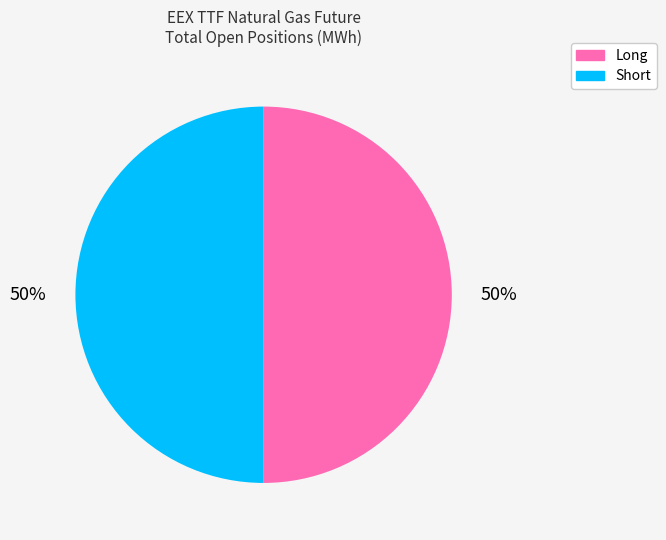

True or false: Short accounts for 50% of the total.

True